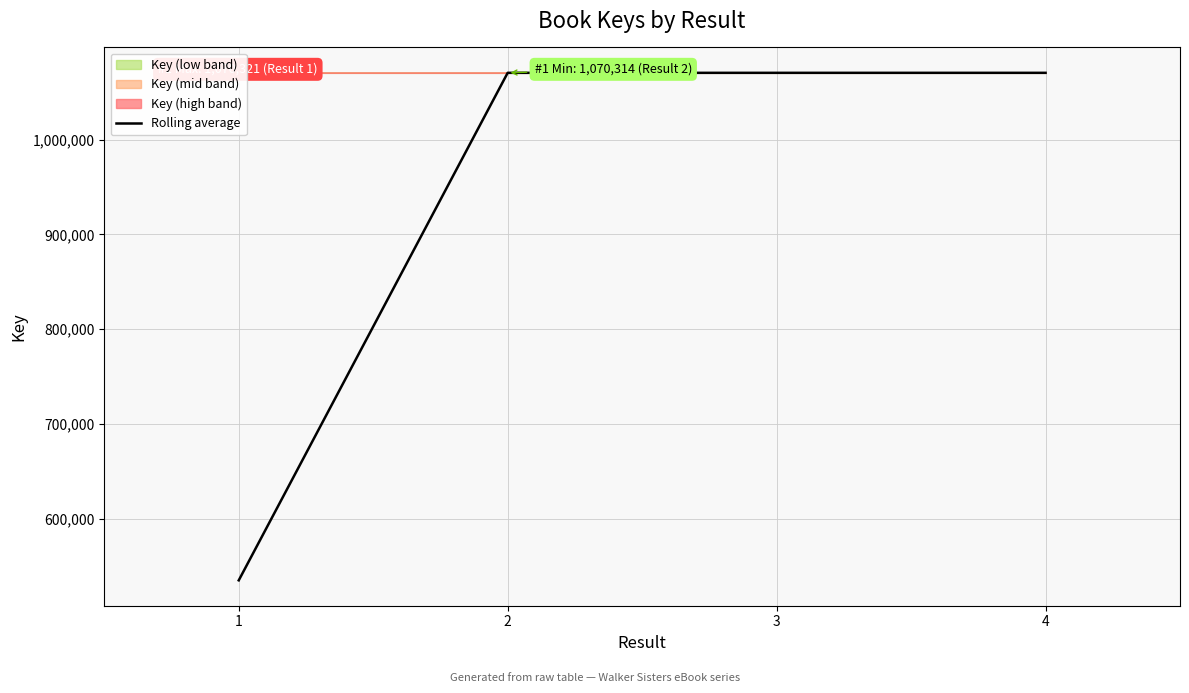

Where does the data first go above 1070317?

2